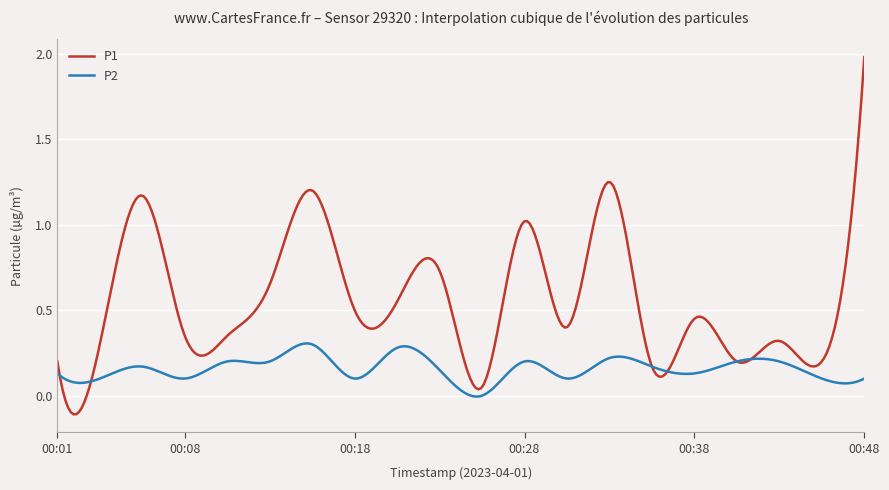

Which series has the widest spread of values?

P1